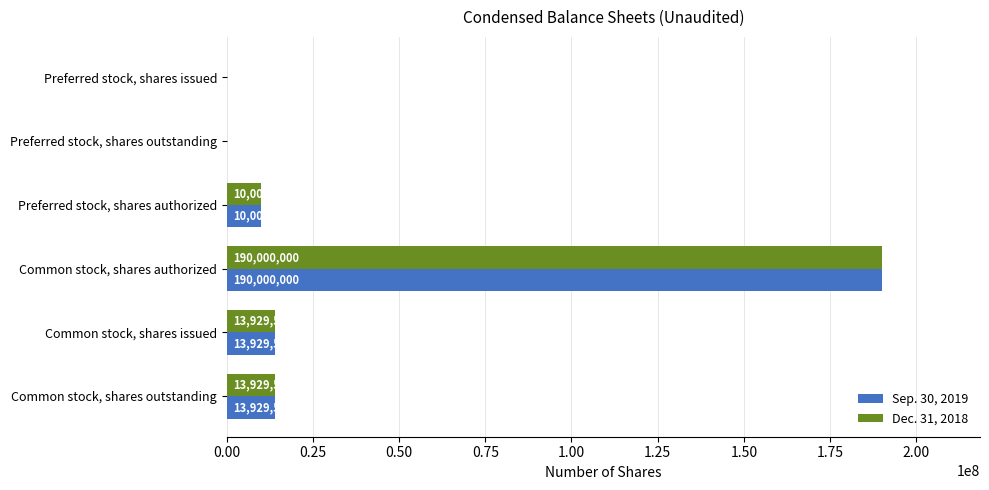

Is it true that Sep. 30, 2019 equals 0 at Preferred stock, shares outstanding?

True